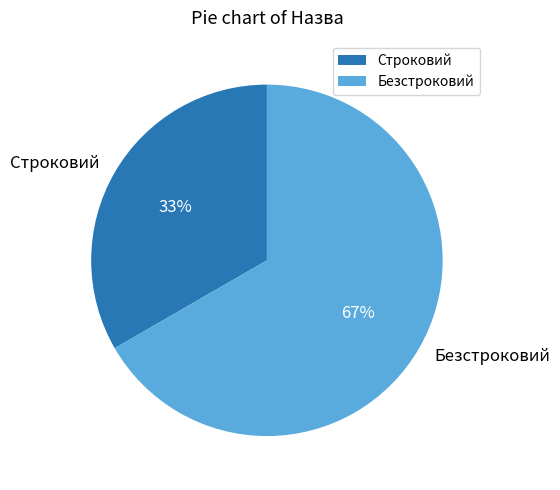

How many slices are in this pie chart?

2